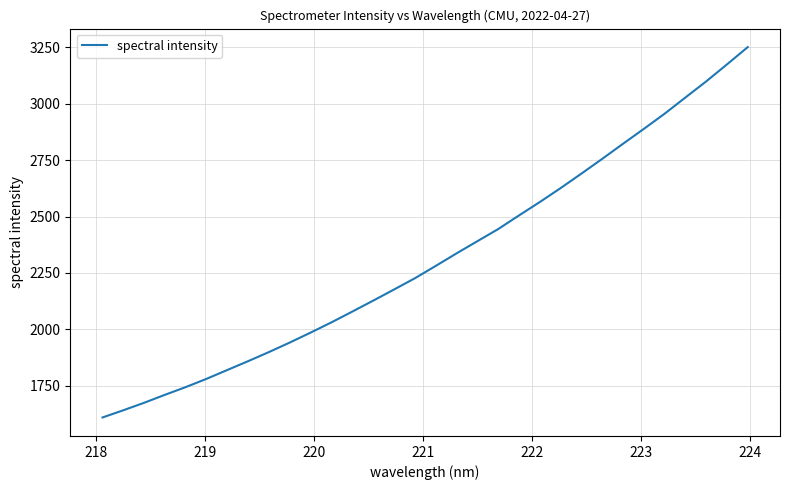

What is the difference between the maximum and minimum values?

1640.1